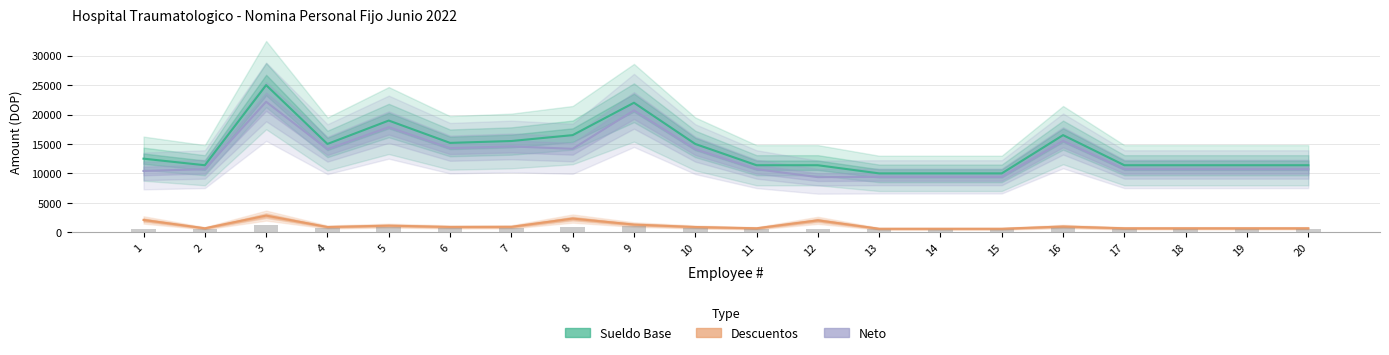

Does the chart contain any negative values?

No